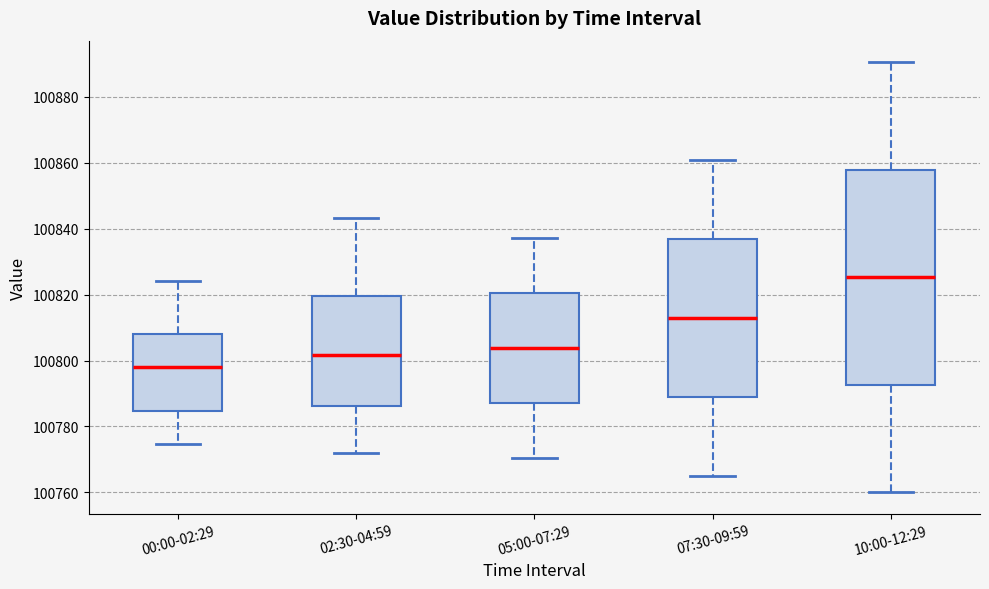

Comparing the boxes themselves (not the whiskers), which one is the tallest?

10:00-12:29